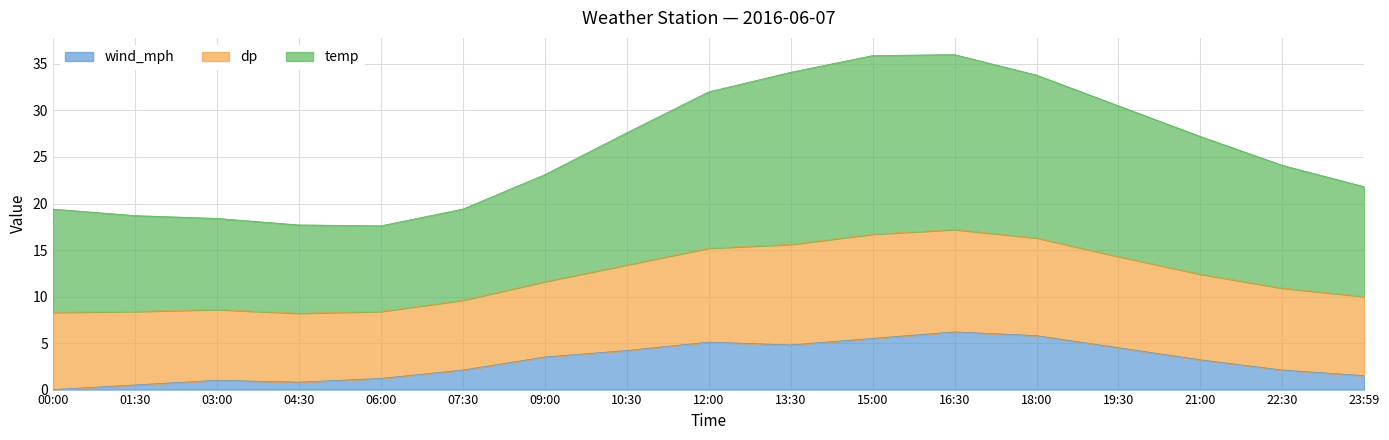

Does the chart display data point markers on the line(s)?

No